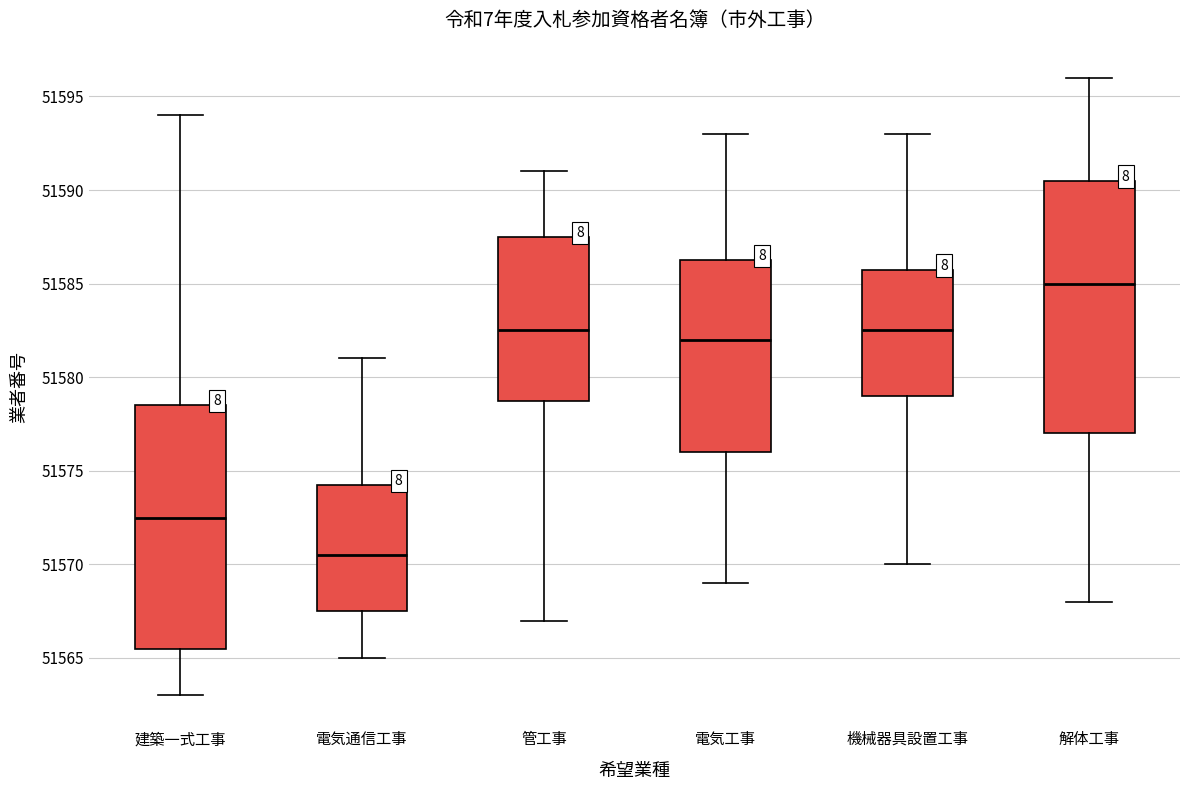

Which box's median line is the lowest?

電気通信工事